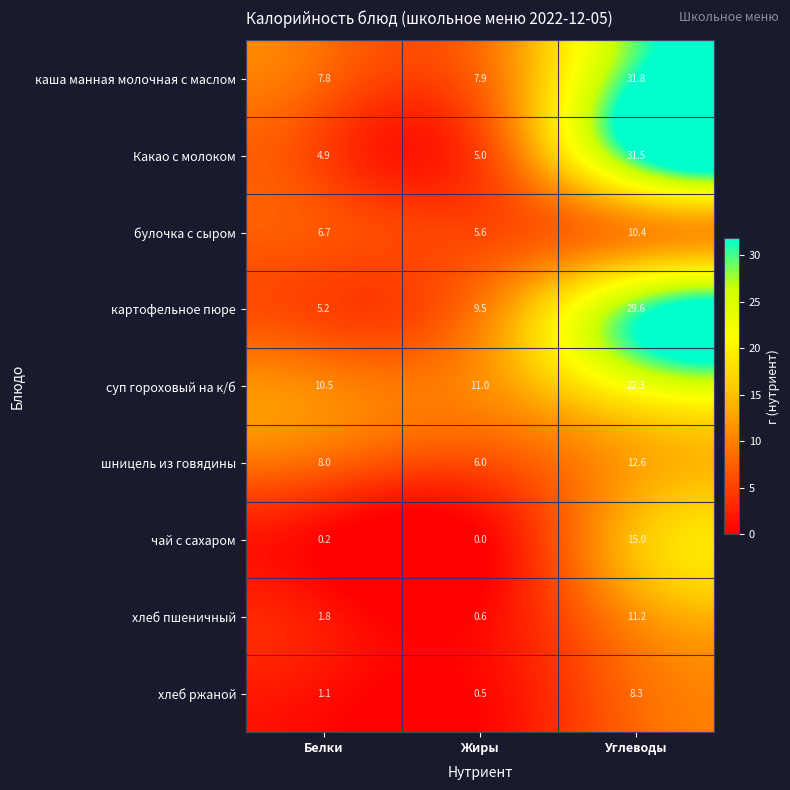

What is the difference between the highest and lowest values at Жиры?

11.0